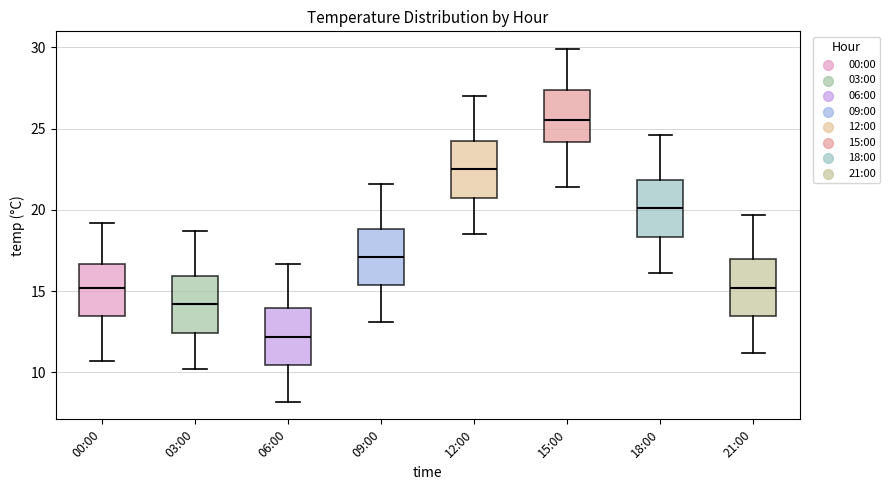

Reading left to right, read every box against the y-axis: the position of its median line, the range the box covers, and the ends of its whiskers. The values are not printed on the chart, so give them approximately, as read against the axis.

00:00: median 15.0, box 13.5 to 16.5, whiskers 10.5 to 19.0
03:00: median 14.0, box 12.5 to 16.0, whiskers 10.0 to 18.5
06:00: median 12.0, box 10.5 to 14.0, whiskers 8.0 to 16.5
09:00: median 17.0, box 15.5 to 19.0, whiskers 13.0 to 21.5
12:00: median 22.5, box 21.0 to 24.5, whiskers 18.5 to 27.0
15:00: median 25.5, box 24.0 to 27.5, whiskers 21.5 to 30.0
18:00: median 20.0, box 18.5 to 22.0, whiskers 16.0 to 24.5
21:00: median 15.0, box 13.5 to 17.0, whiskers 11.0 to 19.5